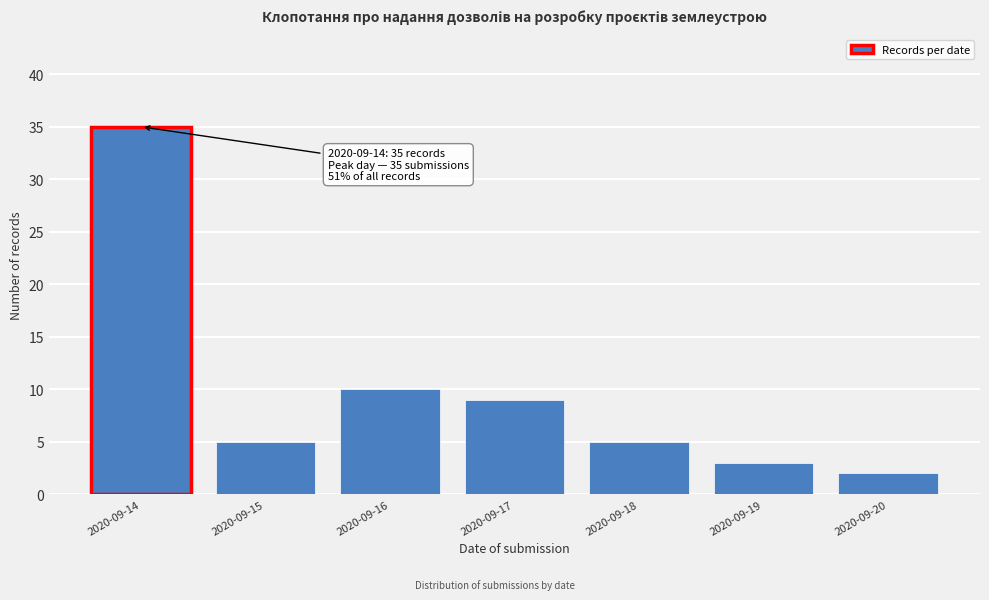

Reading left to right, what are all the values shown in this chart?

35	5	10	9	5	3	2